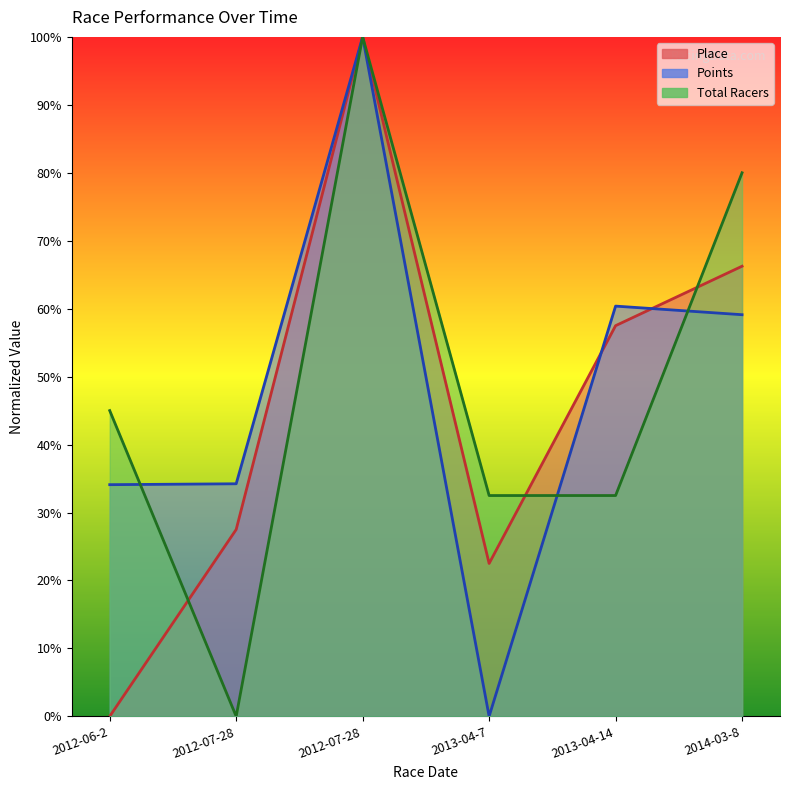

At how many categories does at least one series exceed 42?

4